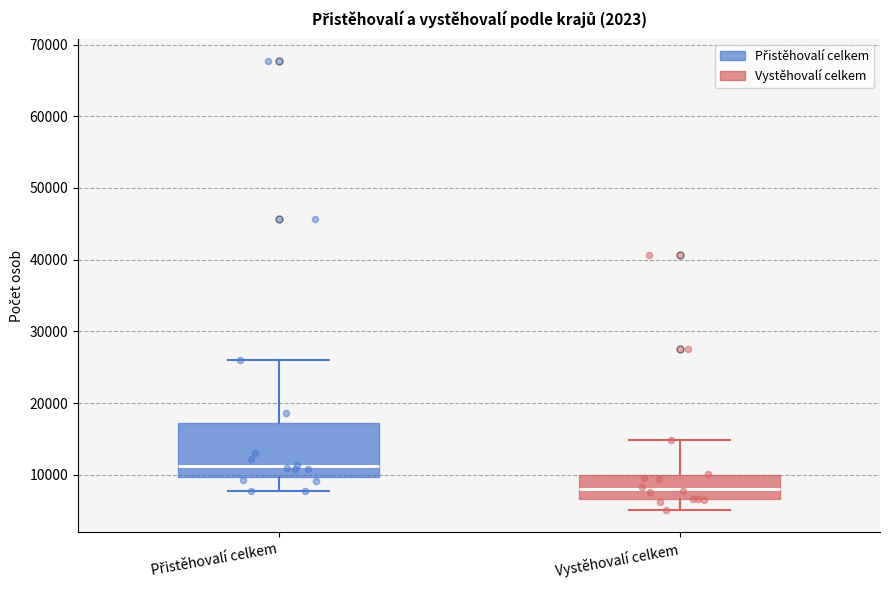

Where does the median line of the box for Vystěhovalí celkem sit on the y-axis? The values are not printed on the chart, so give them approximately, as read against the axis.

8000